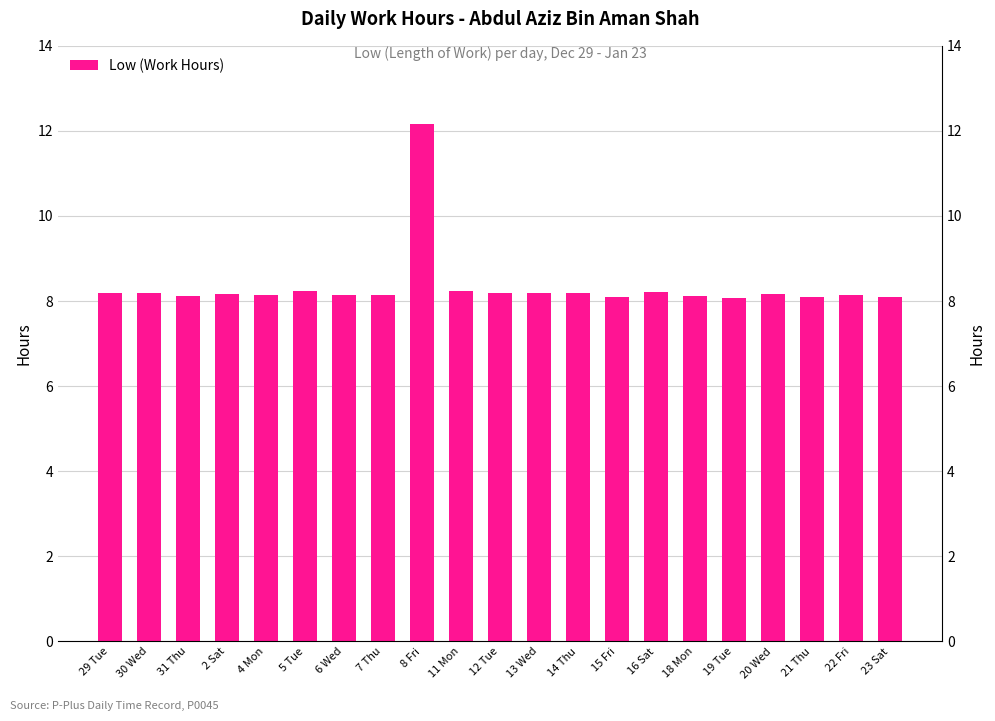

What is the value of the 15th bar from the left?

8.2